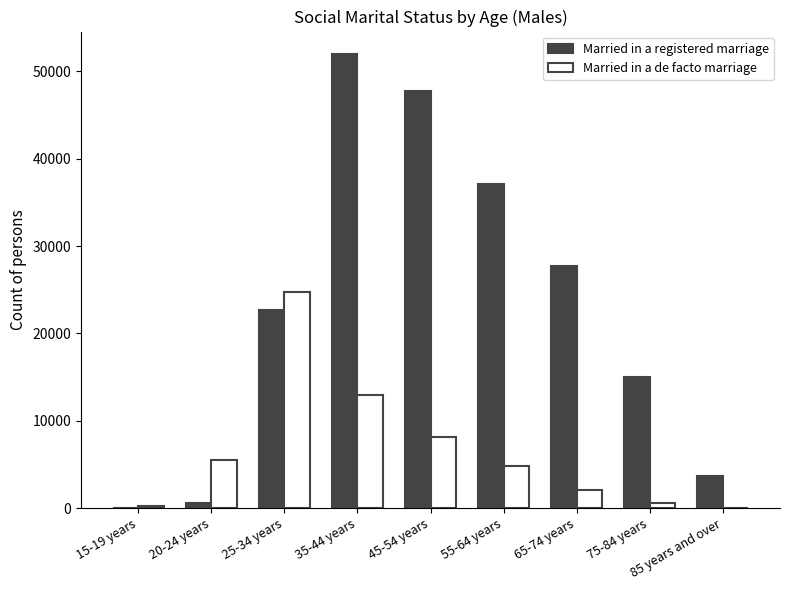

At which category is the sum across all series the highest?

35-44 years